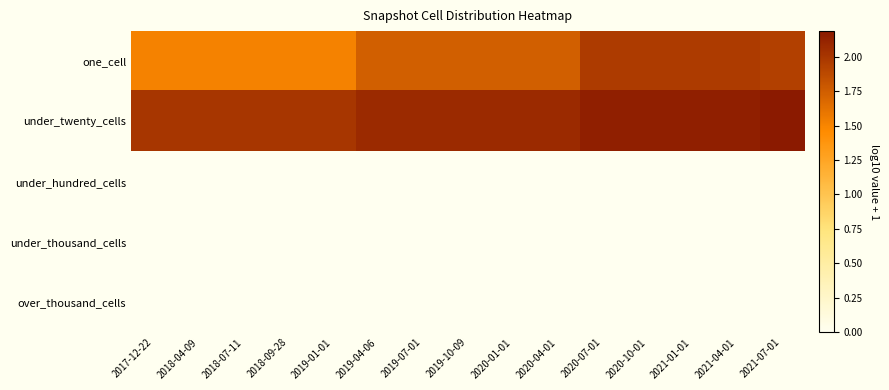

What is the spread (max minus min) of values at 2018-07-11?

2.0